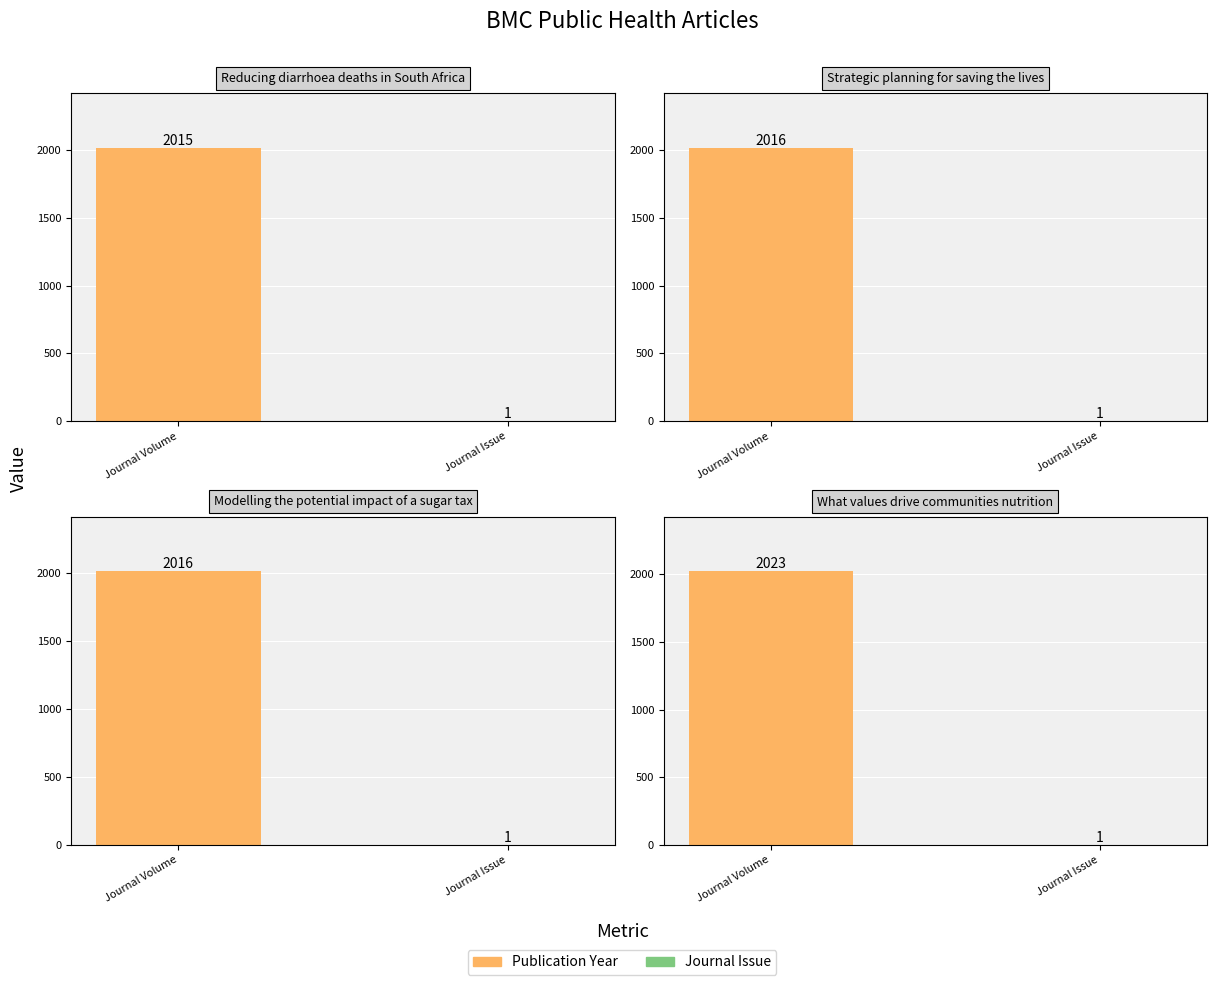

What are all the series names shown in the legend?

Publication Year, Journal Issue